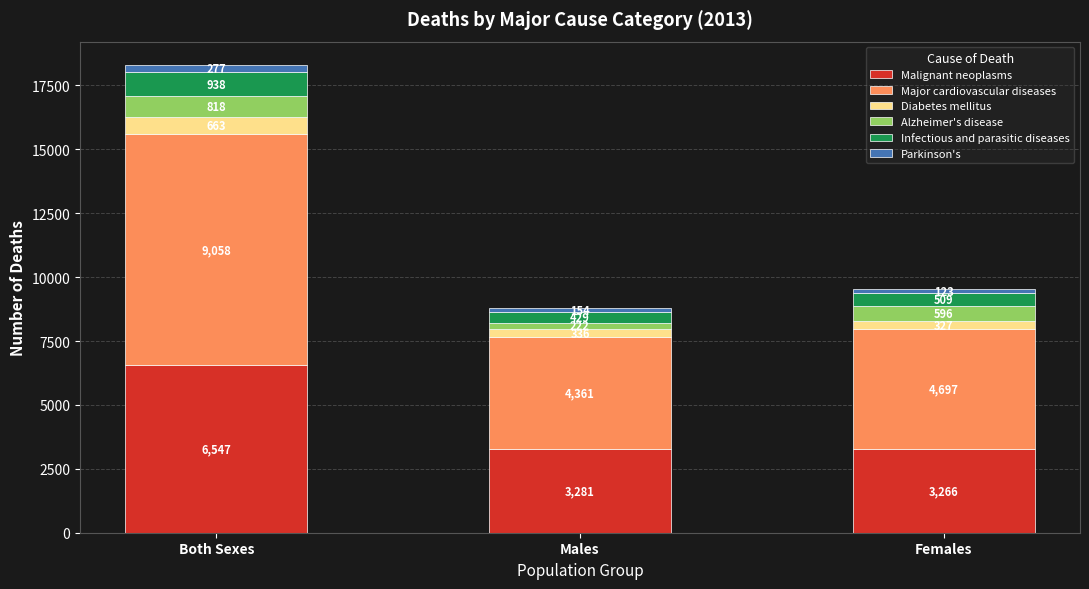

How many bars are there in total?

3